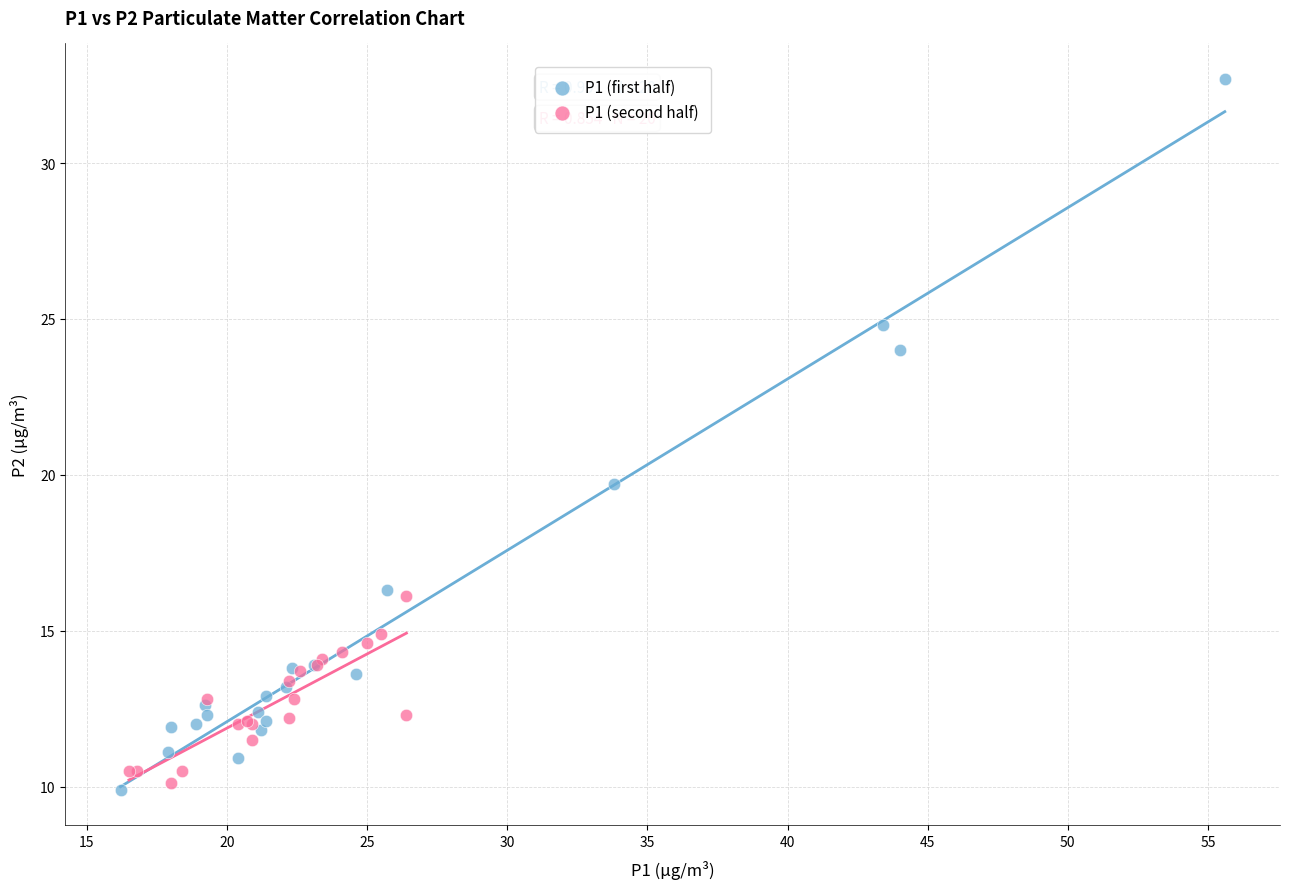

Which series has the largest Y range (max minus min)?

P1 (first half)